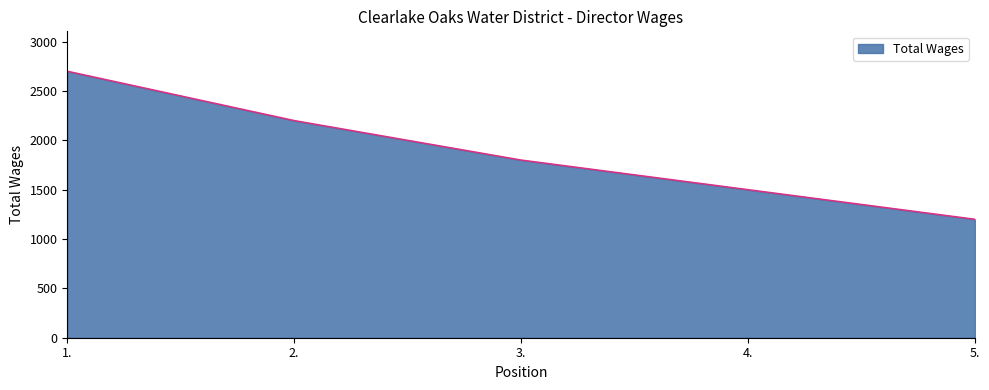

List the labels in order of value, smallest first.

5., 4., 3., 2., 1.